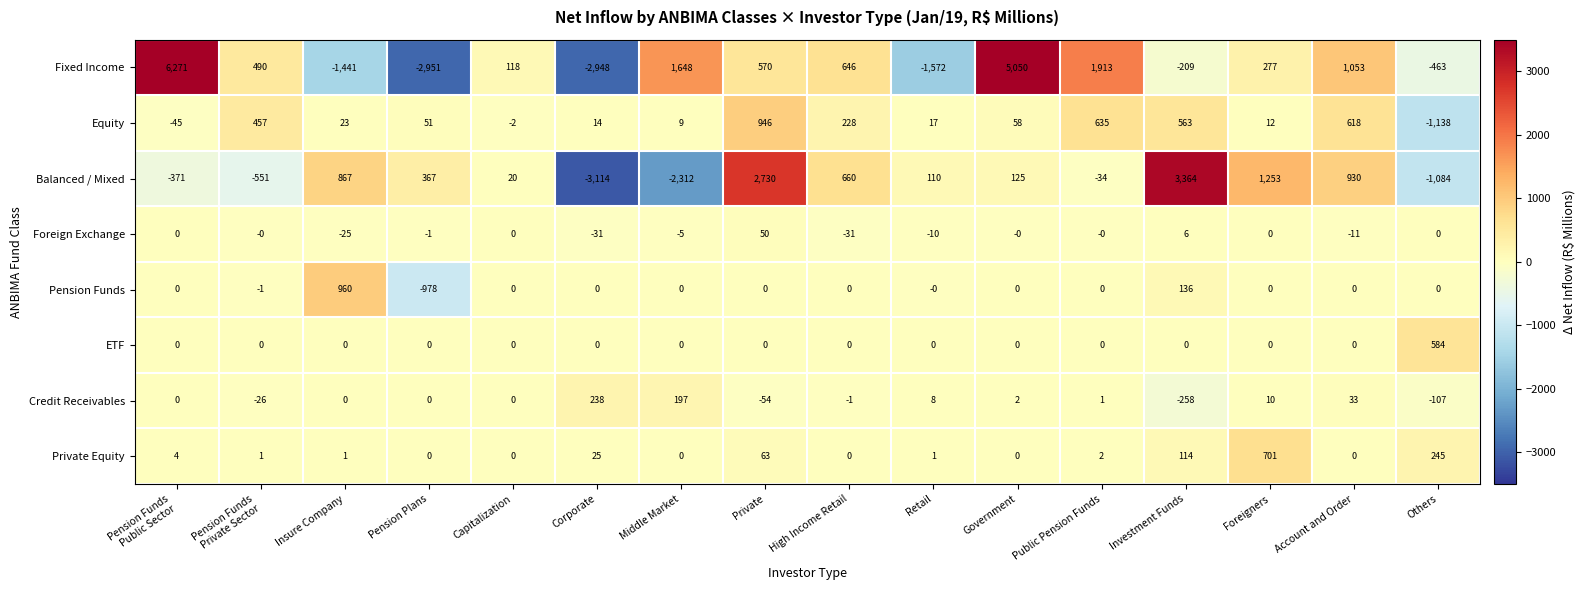

What is the difference between the maximum and minimum values in the Credit Receivables series?

496